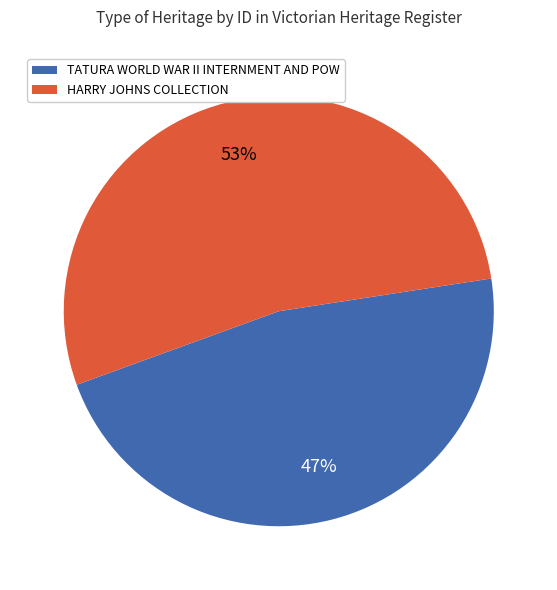

Which category accounts for the majority?

HARRY JOHNS COLLECTION